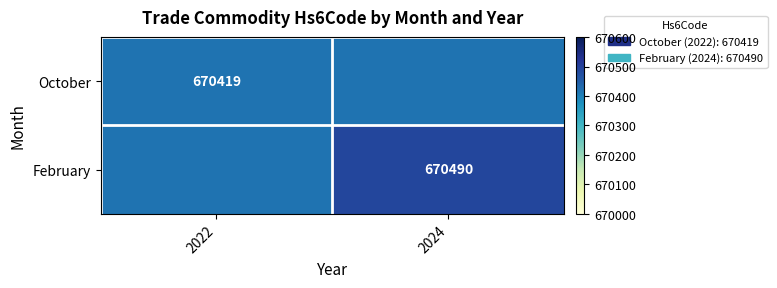

The October series shows 670419 at 2022. True or false?

True